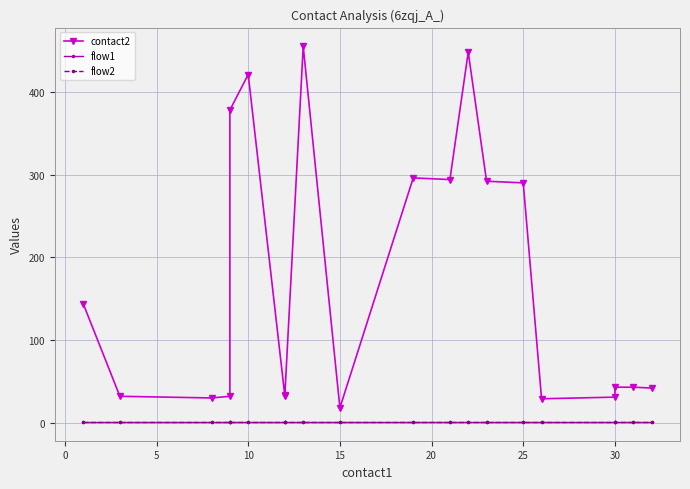

What is the difference between the second highest and minimum values in the contact2 series?

430